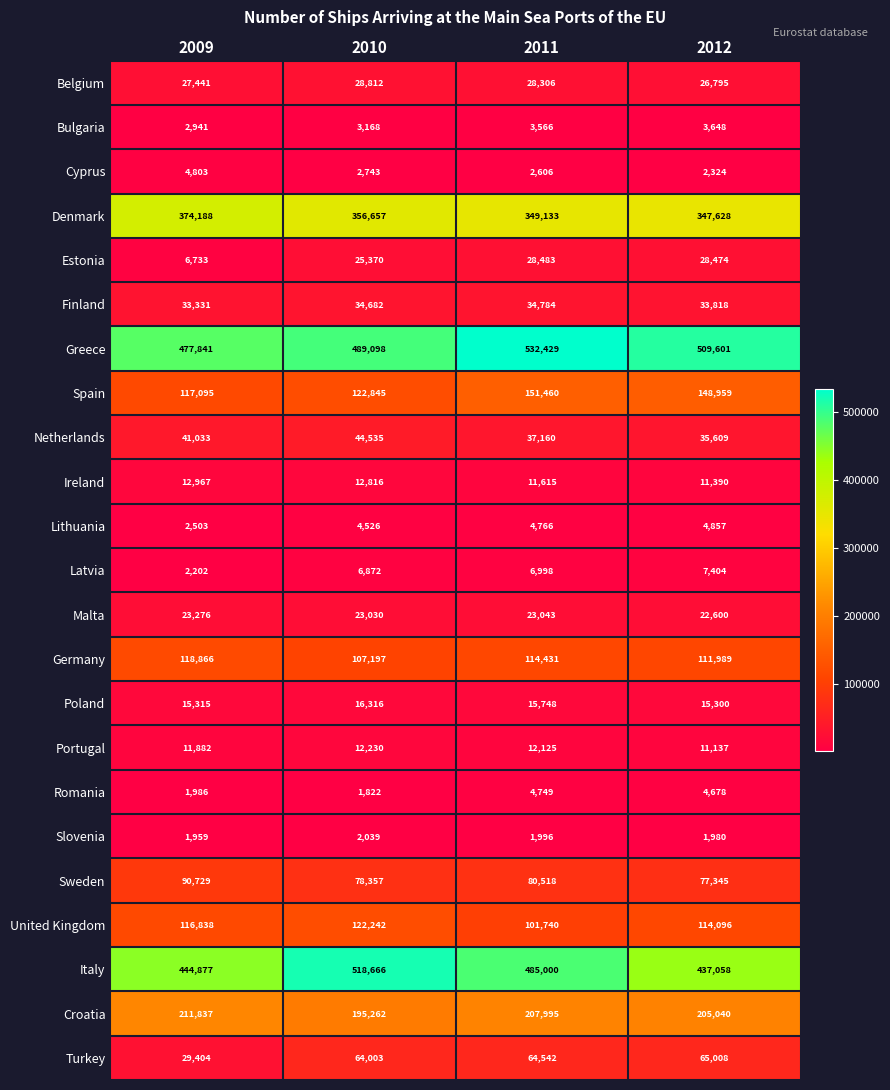

List the series in order of their peak value, lowest first.

Slovenia, Bulgaria, Romania, Cyprus, Lithuania, Latvia, Portugal, Ireland, Poland, Malta, Estonia, Belgium, Finland, Netherlands, Turkey, Sweden, Germany, United Kingdom, Spain, Croatia, Denmark, Italy, Greece